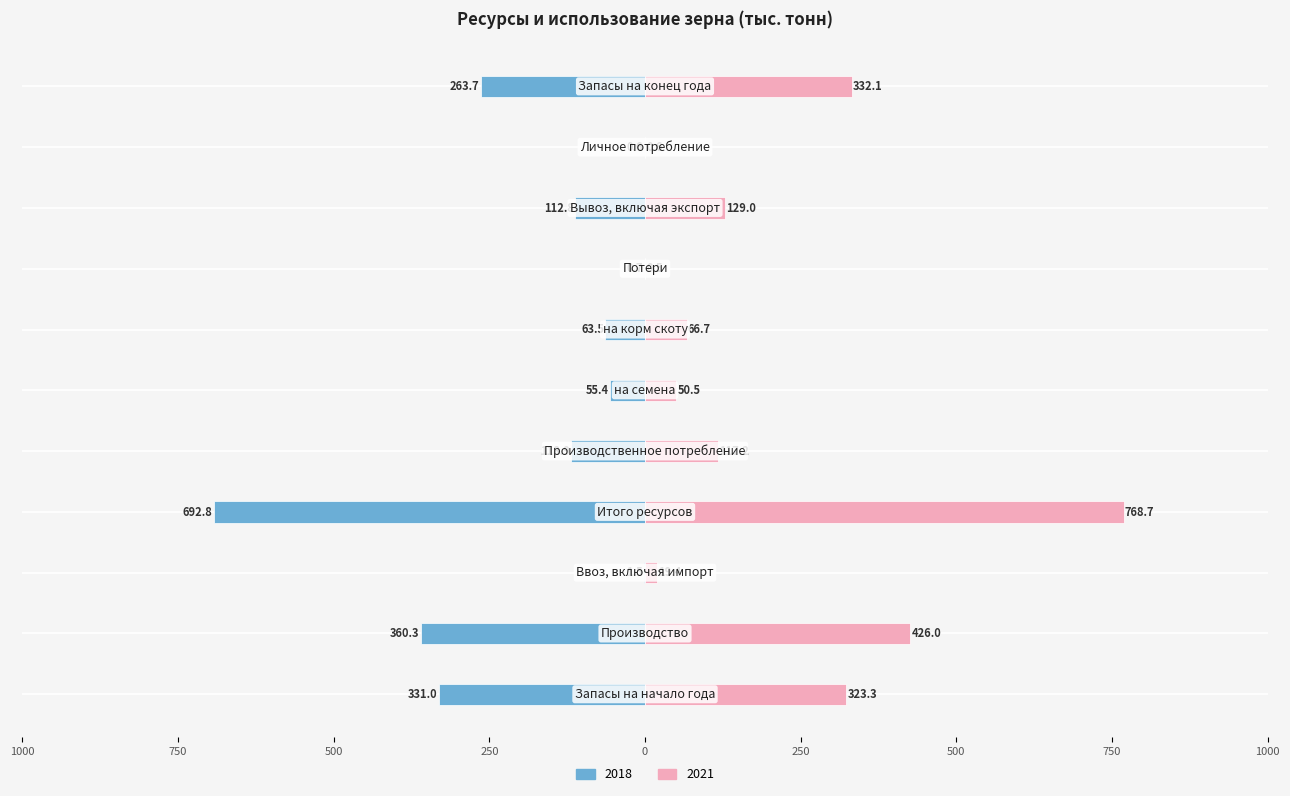

The value of 2021 at Производственное потребление is 176.6. True or false?

False